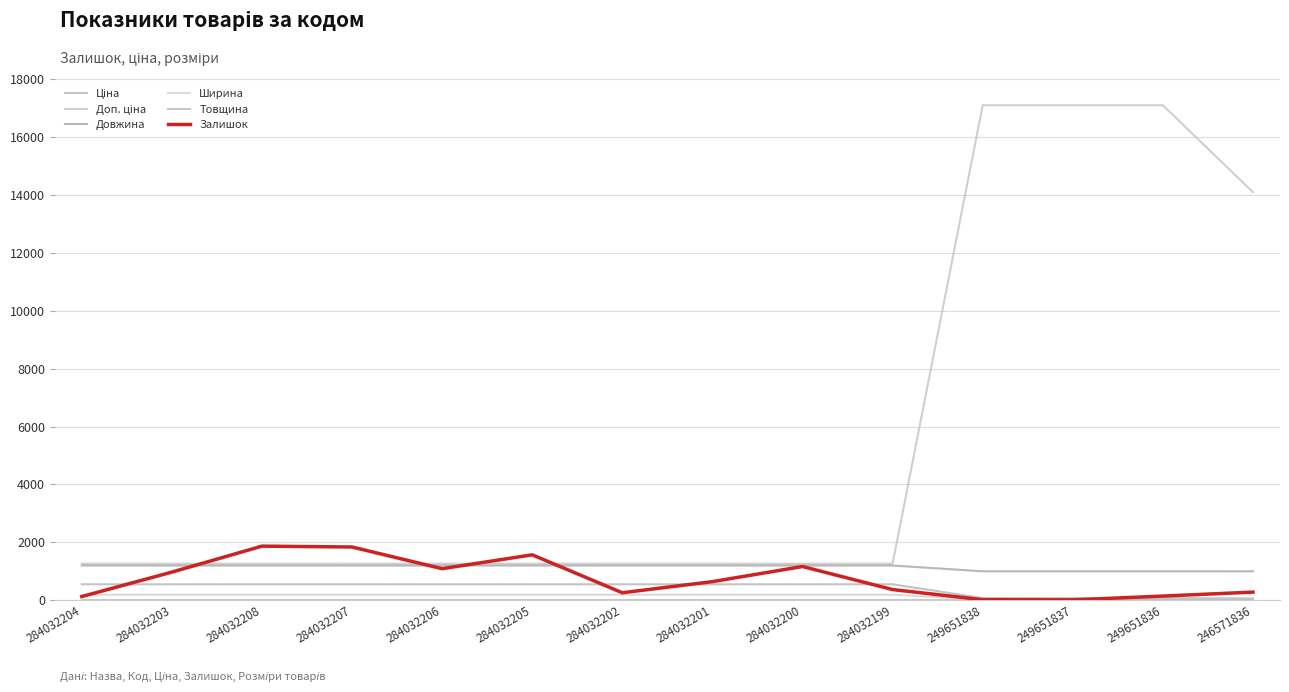

Between 249651838 and 249651836, which is larger?

249651838